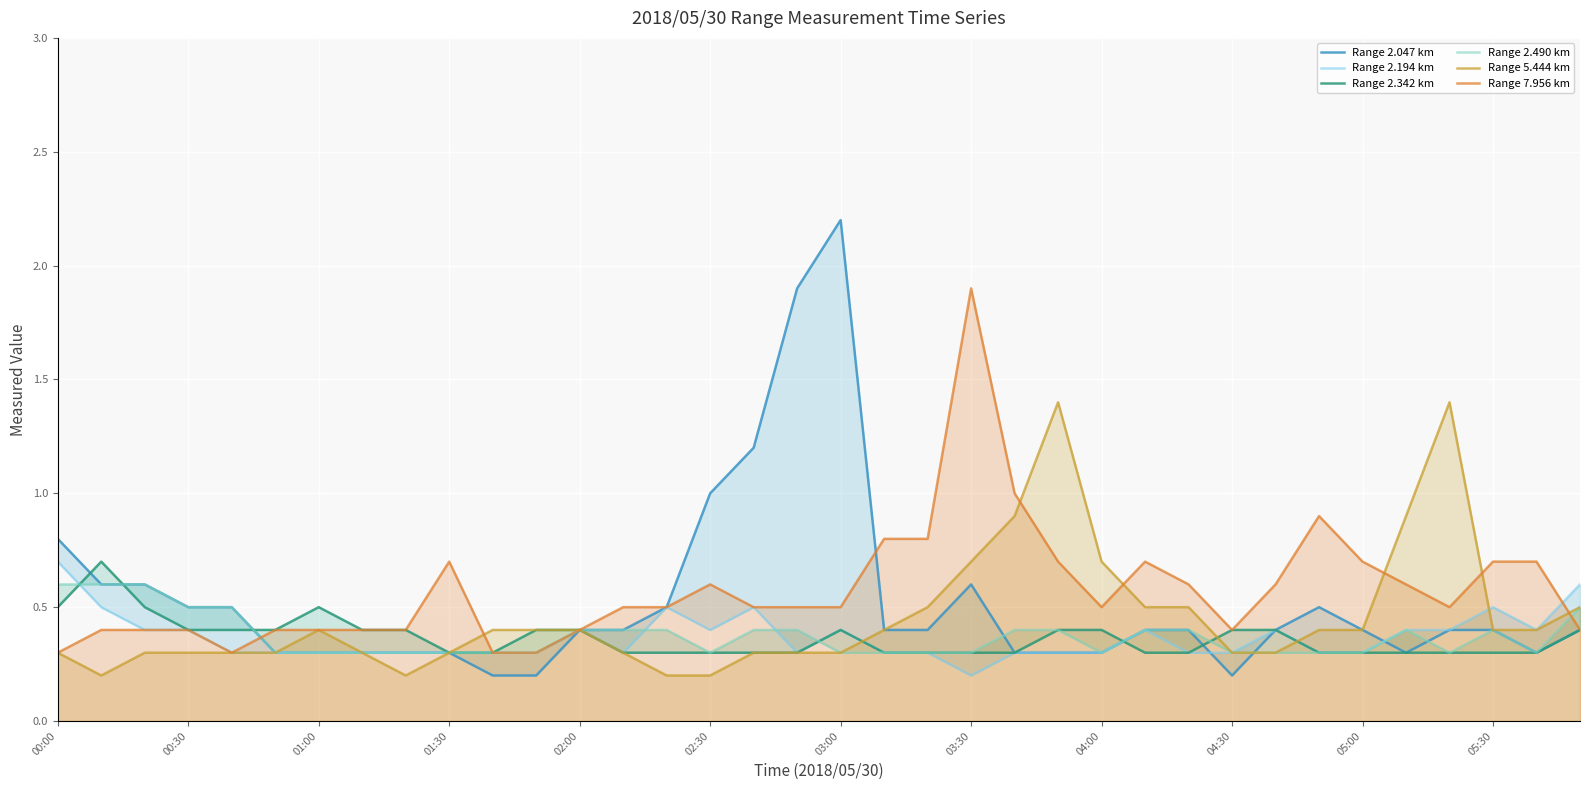

Which category has the highest value in the Range 7.956 km series?

03:30